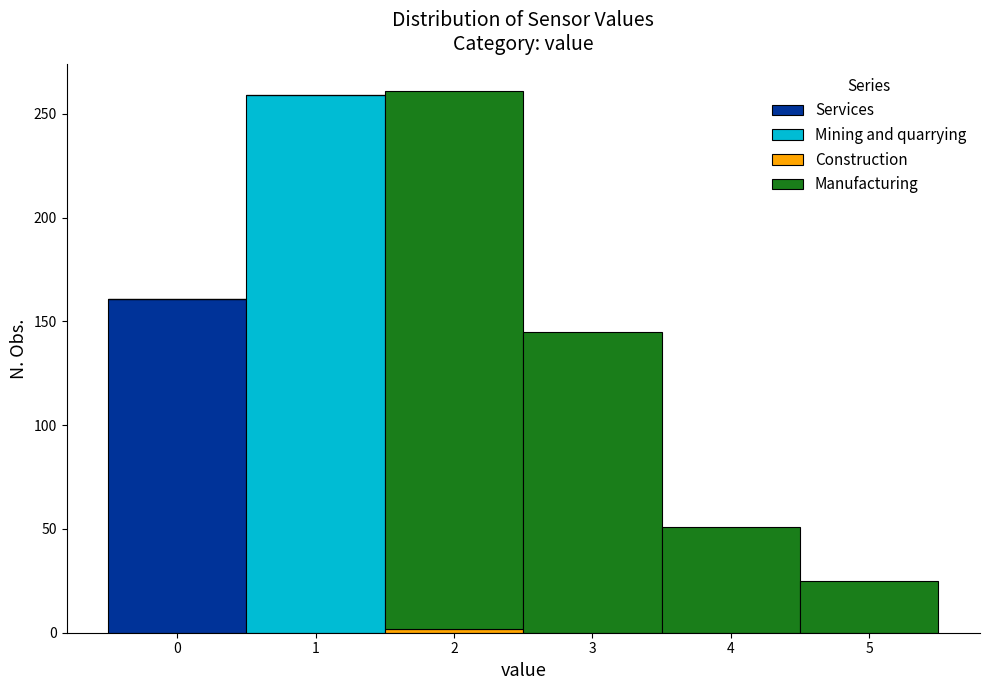

What is the total height of the stacked bar covering -0.5 to 0.5 on the x-axis? The values are not printed on the chart, so give them approximately, as read against the axis.

160